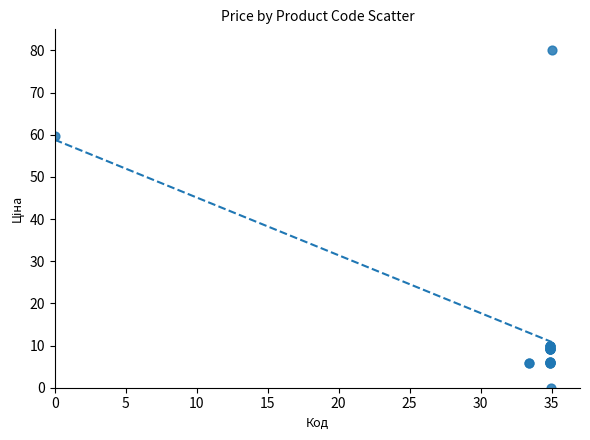

What Y value in the scatter plot is closest to 40?

59.7